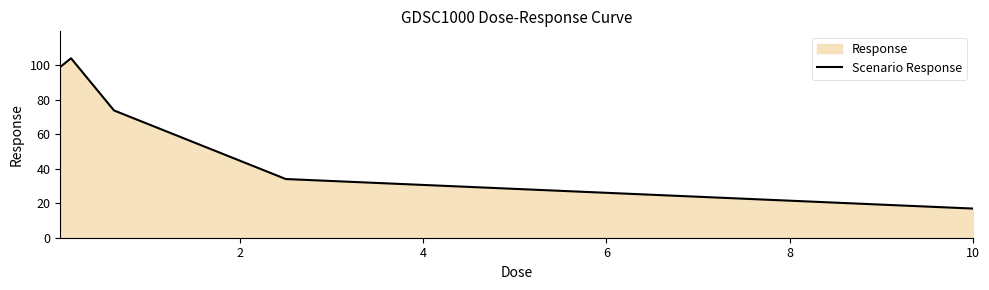

How many interior local peaks (higher than both neighbors) does the data have?

1